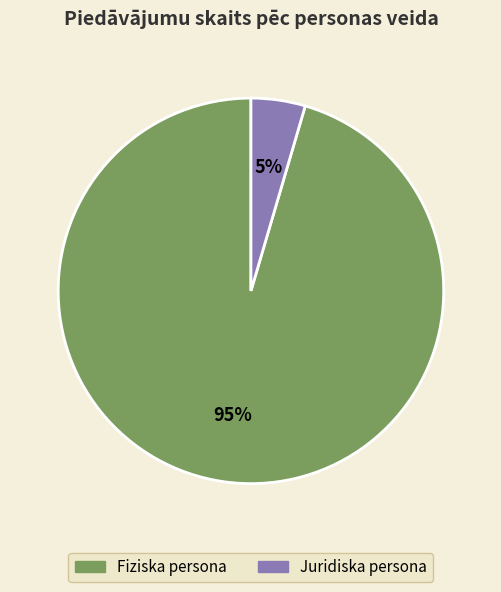

Combined, do Juridiska persona and Fiziska persona account for over 50%?

Yes